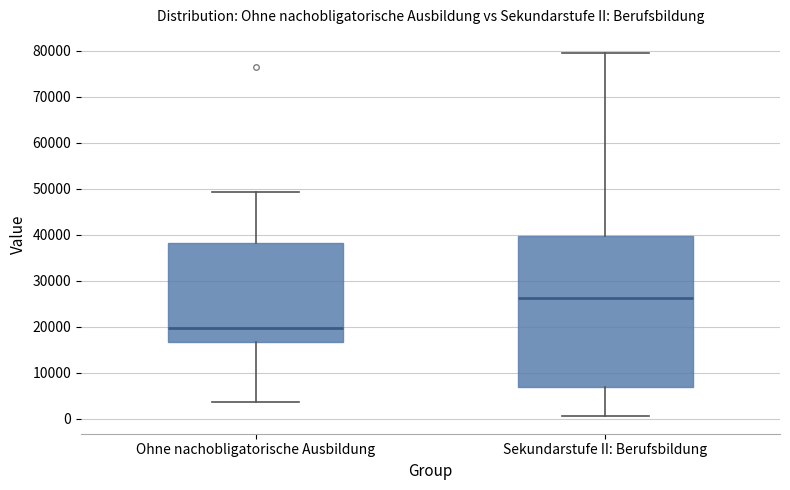

Reading left to right, transcribe this box plot: for each box, give where its median line is, the range the box spans, and where its two whiskers end, as read against the y-axis. The values are not printed on the chart, so give them approximately, as read against the axis.

Ohne nachobligatorische Ausbildung: median 20000, box 17000 to 38000, whiskers 4000 to 49000
Sekundarstufe II: Berufsbildung: median 26000, box 7000 to 40000, whiskers 1000 to 79000